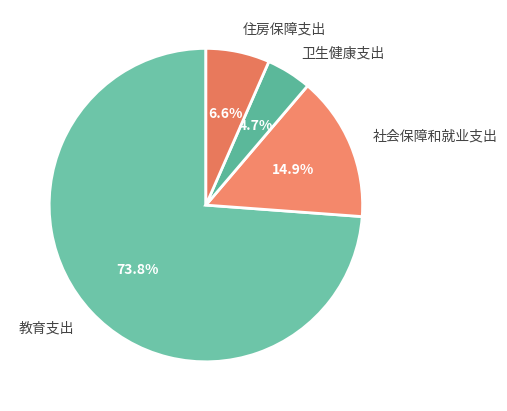

Which category accounts for the majority?

教育支出